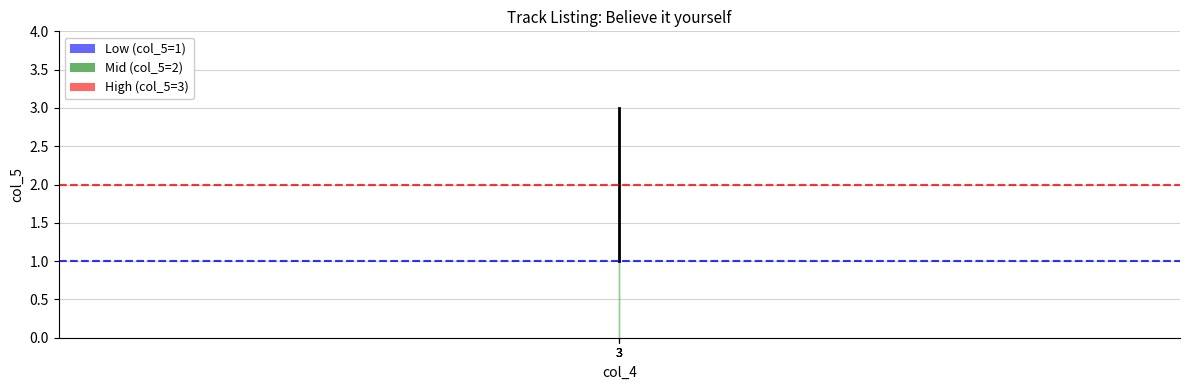

What is the sum of the values at 3 and 3?

5